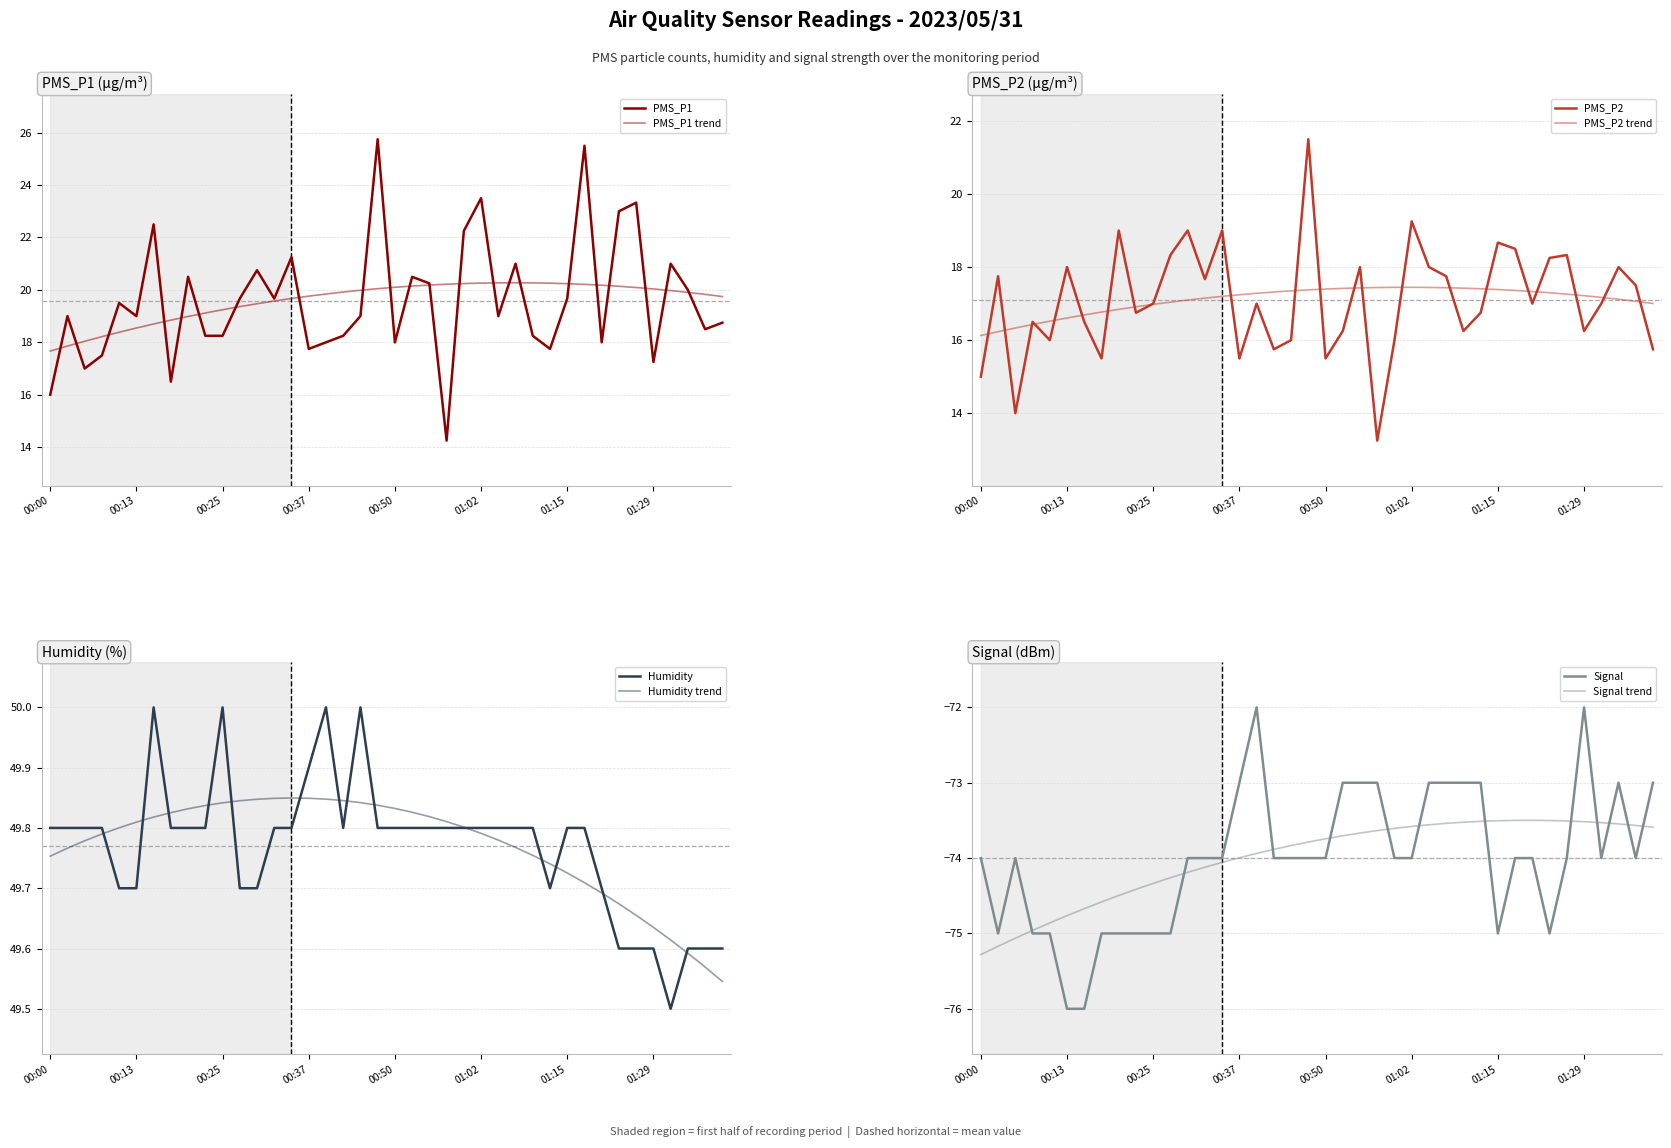

What is the difference between the Humidity values at 00:45 and 01:21?

0.3